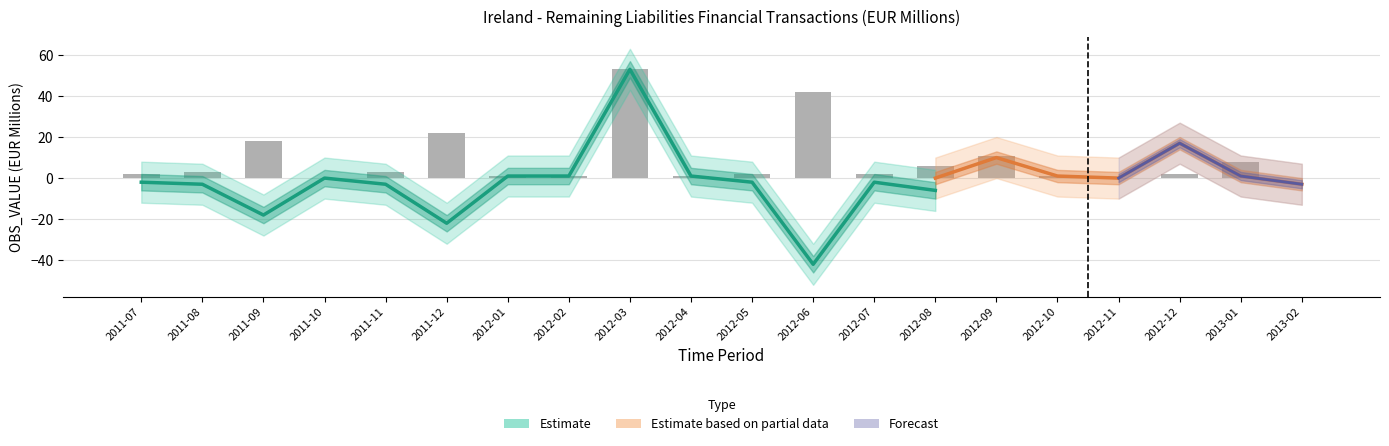

What is the change in value from 2011-09 to 2011-11?

+15